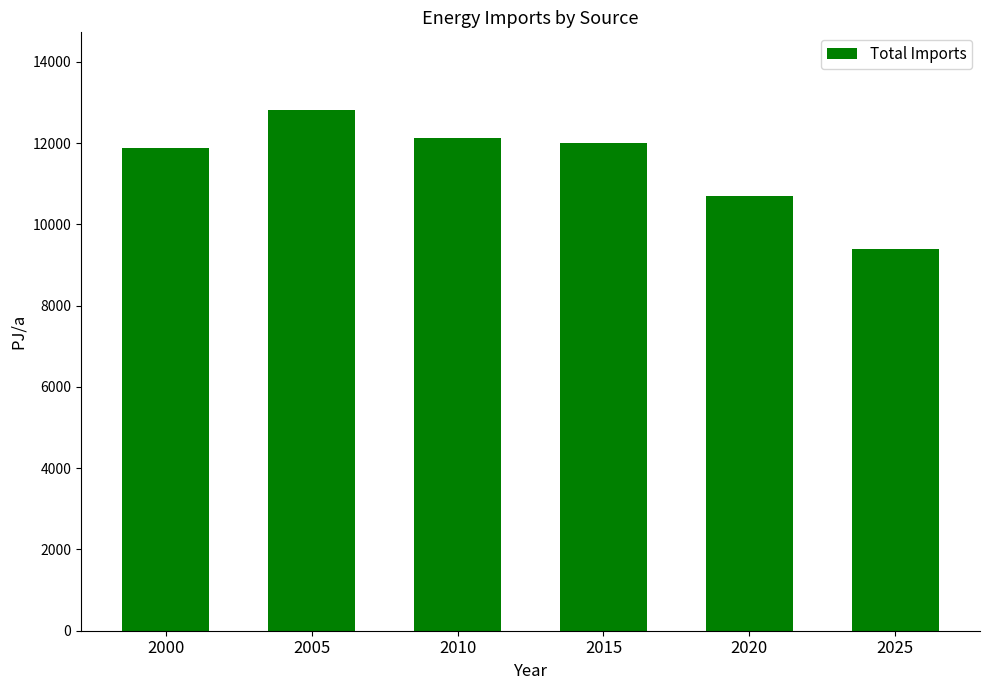

Is it true that the value at 2015 is 3164.5?

False